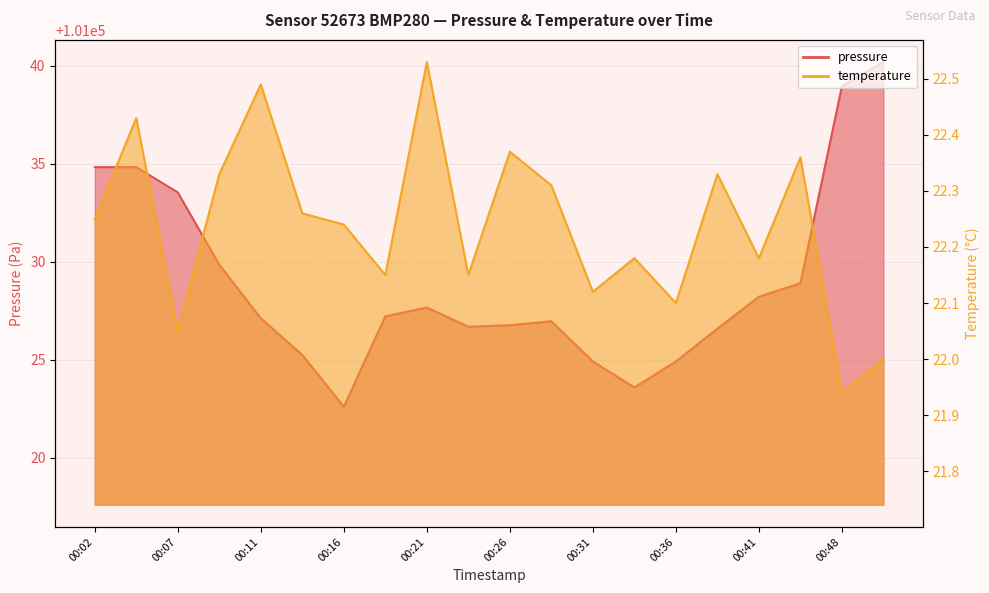

The value of pressure at 00:26 is 101026.8. True or false?

True